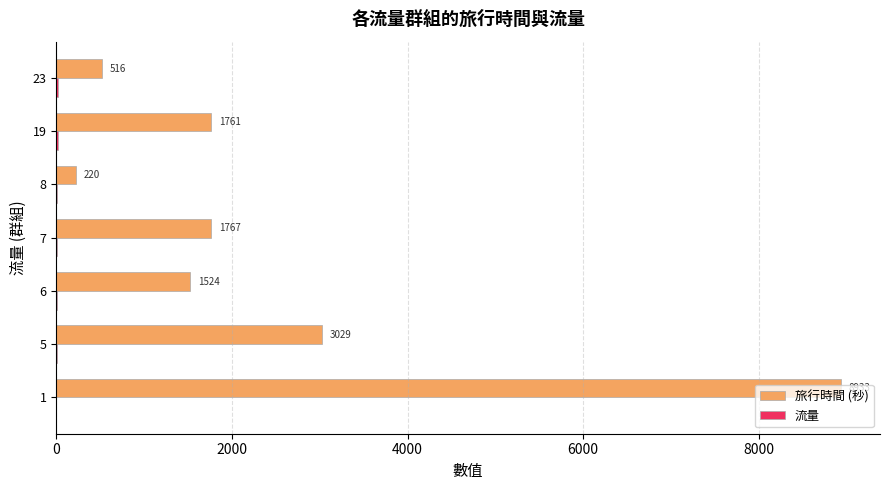

Which series has the widest spread of values?

旅行時間 (秒)